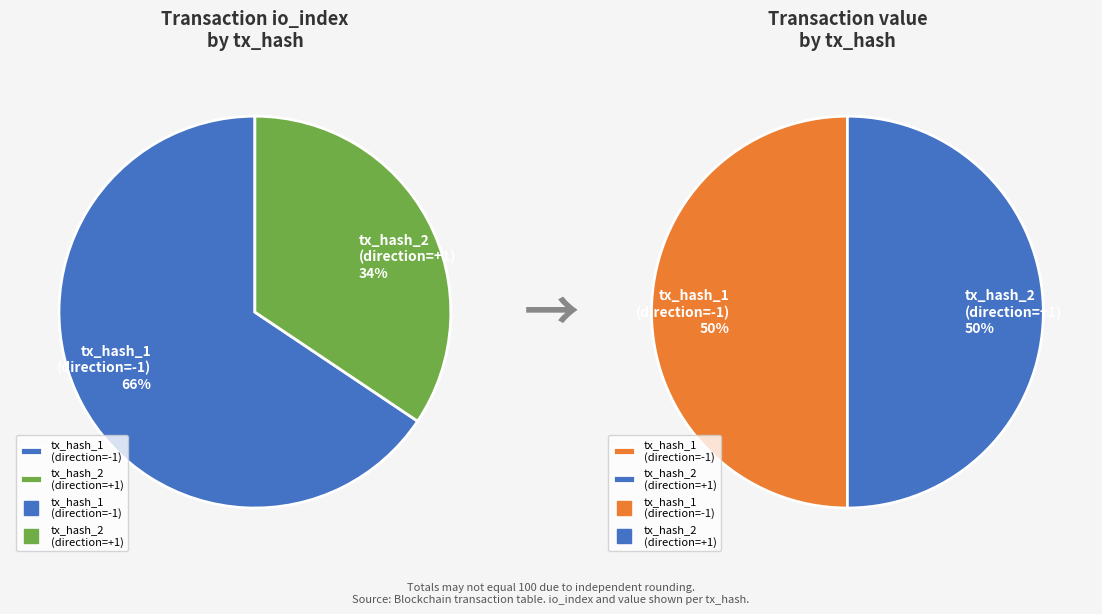

To the nearest percent, what is the difference between the largest and smallest slice percentages?

31%